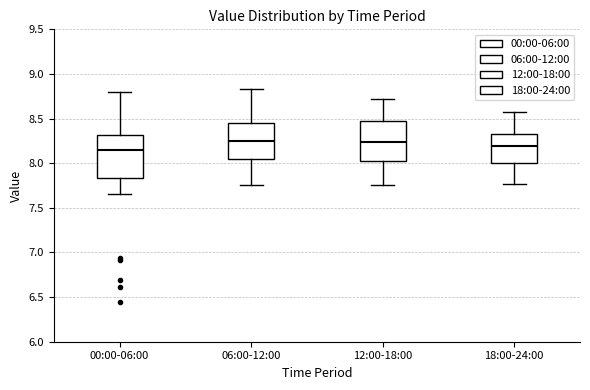

Where is the lower edge of the box for 06:00-12:00 on the y-axis? The values are not printed on the chart, so give them approximately, as read against the axis.

8.05